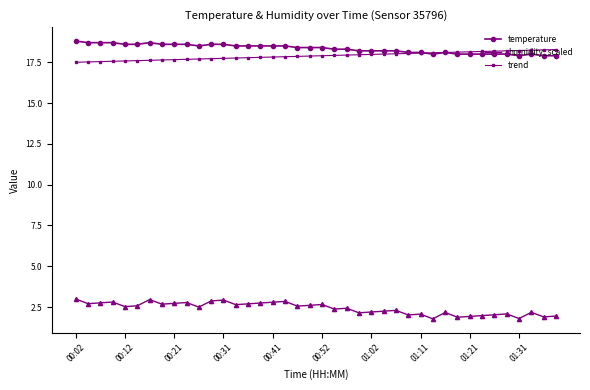

What is the value of the trend point at the 28th from the left?

18.0